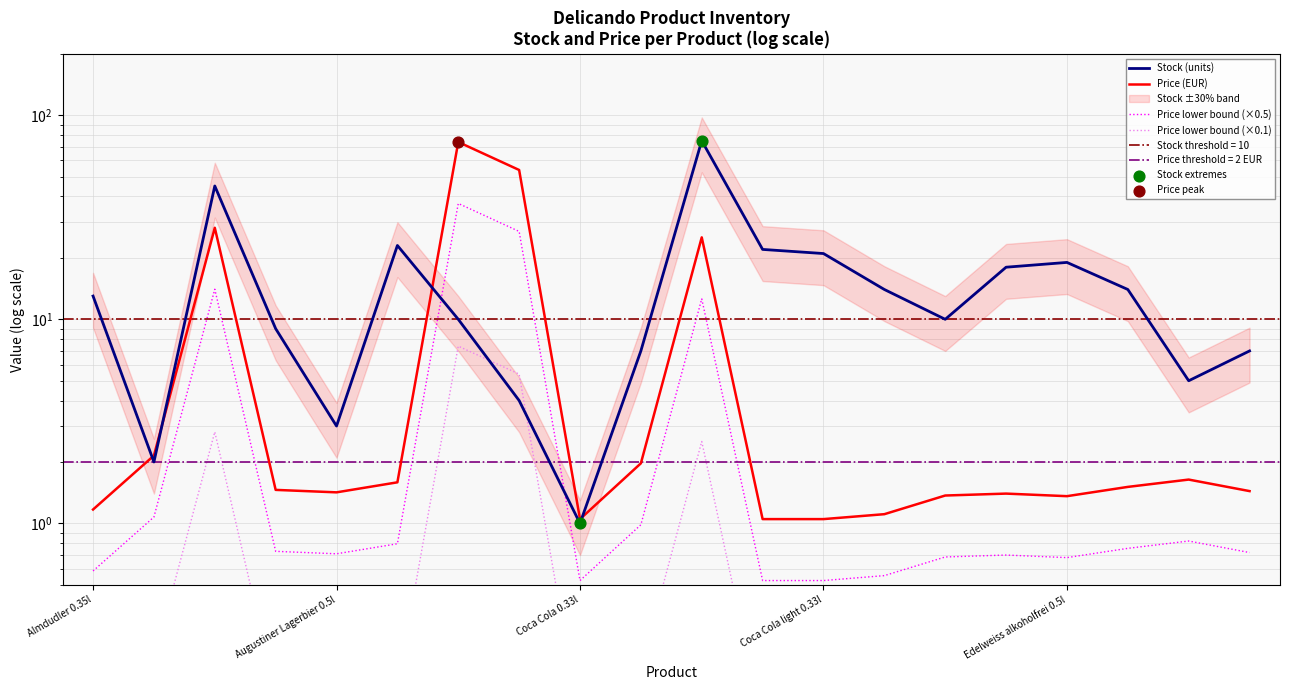

Is the value of stock at 3 greater than the value of price at 16?

Yes